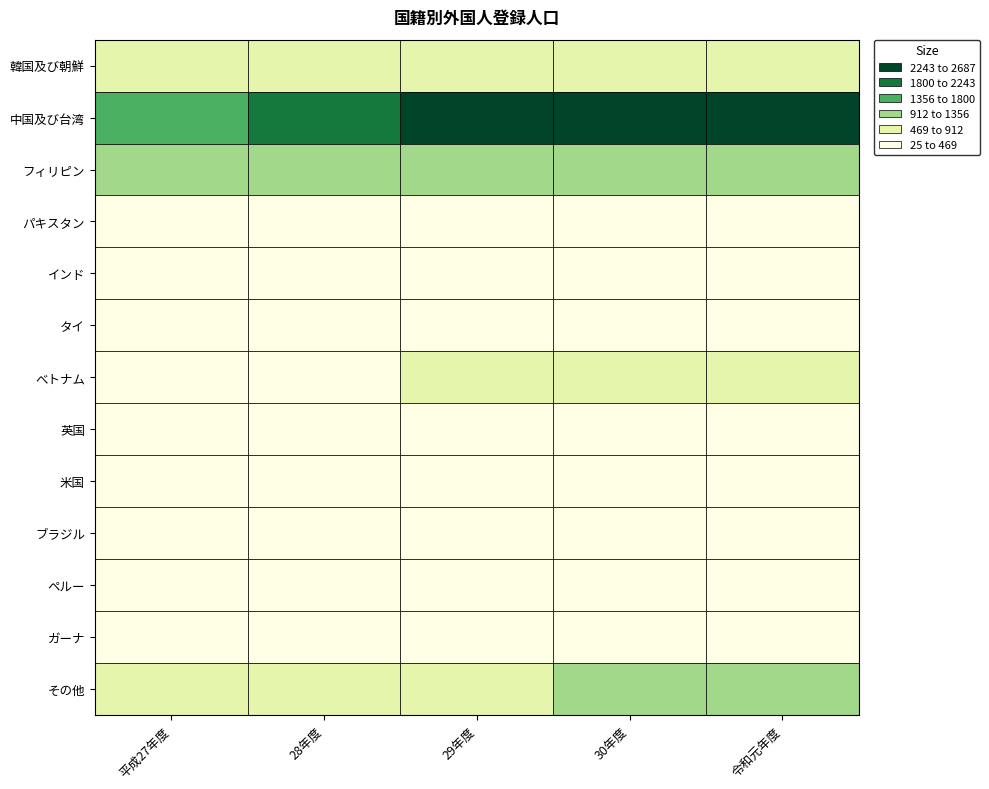

The 米国 series shows 25 at 4. True or false?

False